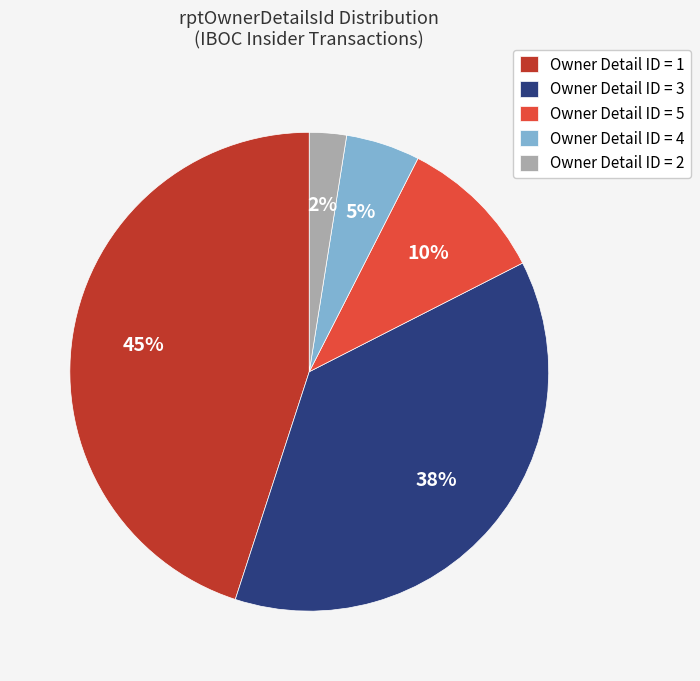

Between Owner Detail ID = 1 and Owner Detail ID = 2, which is larger?

Owner Detail ID = 1